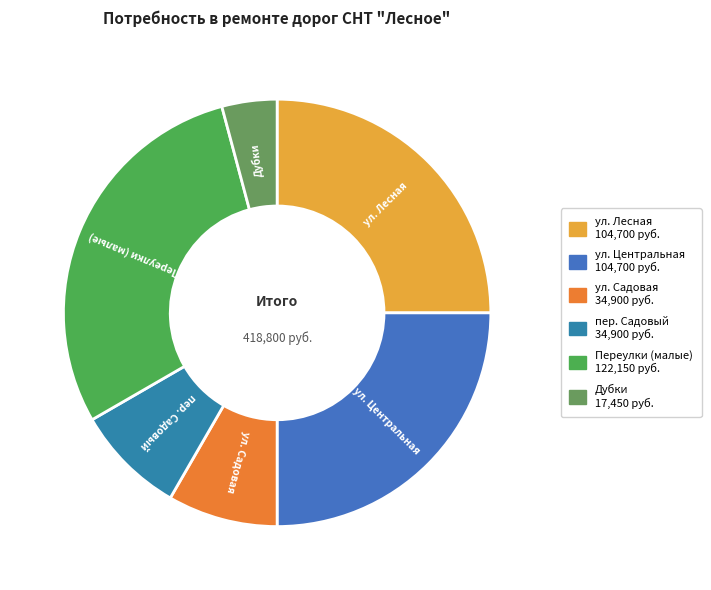

What is the largest slice in the pie chart?

Переулки (малые)